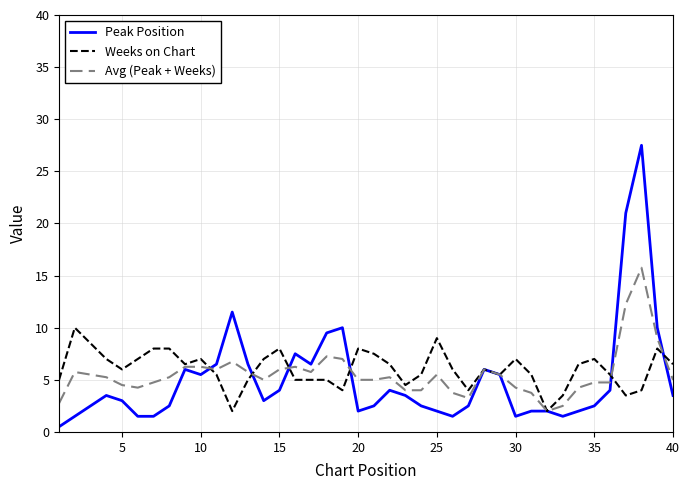

List the series in order of their peak value, lowest first.

Weeks on Chart, Avg (Peak + Weeks), Peak Position